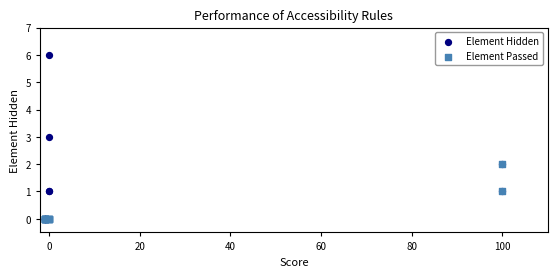

Which series reaches the maximum Y coordinate?

Element Hidden